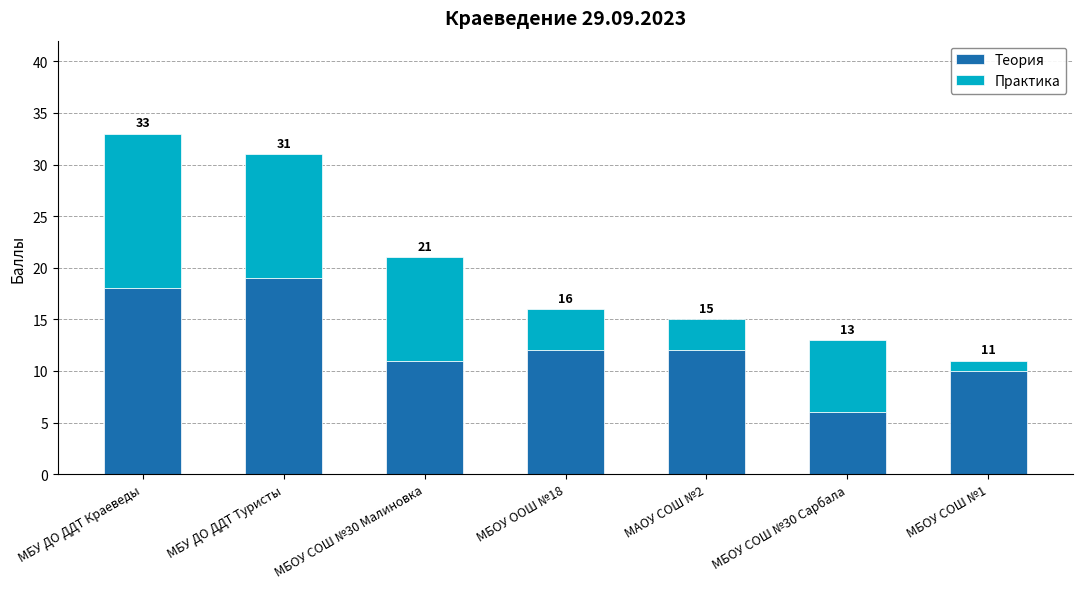

Rank the series by their average value, from lowest to highest.

Практика, Теория